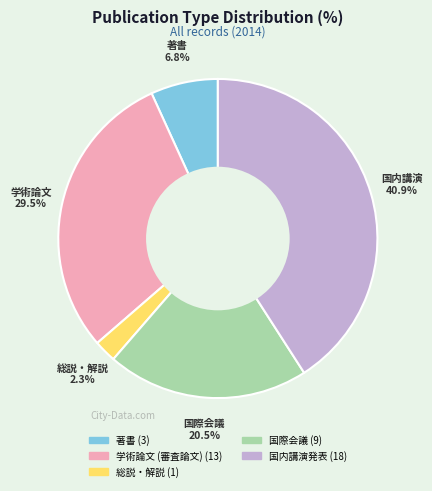

Rank the categories by value from highest to lowest.

国内講演発表, 学術論文 (審査論文), 国際会議, 著書, 総説・解説